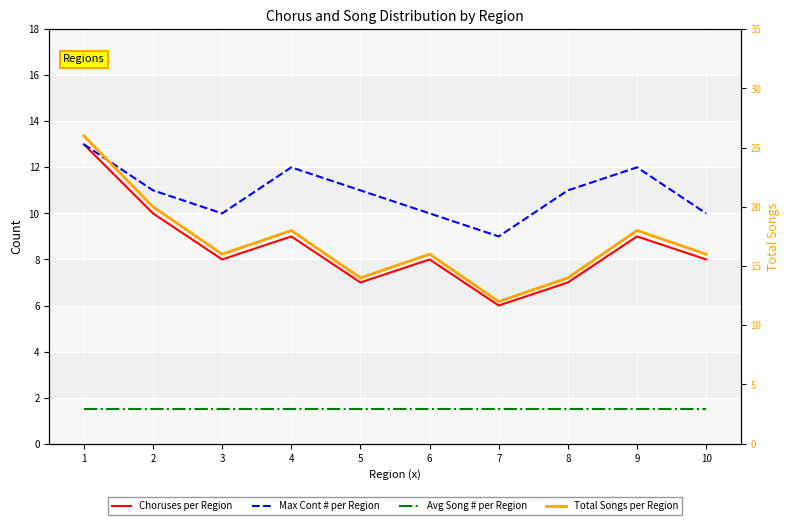

True or false: Choruses per Region has more than 2 points higher than both neighbors.

True